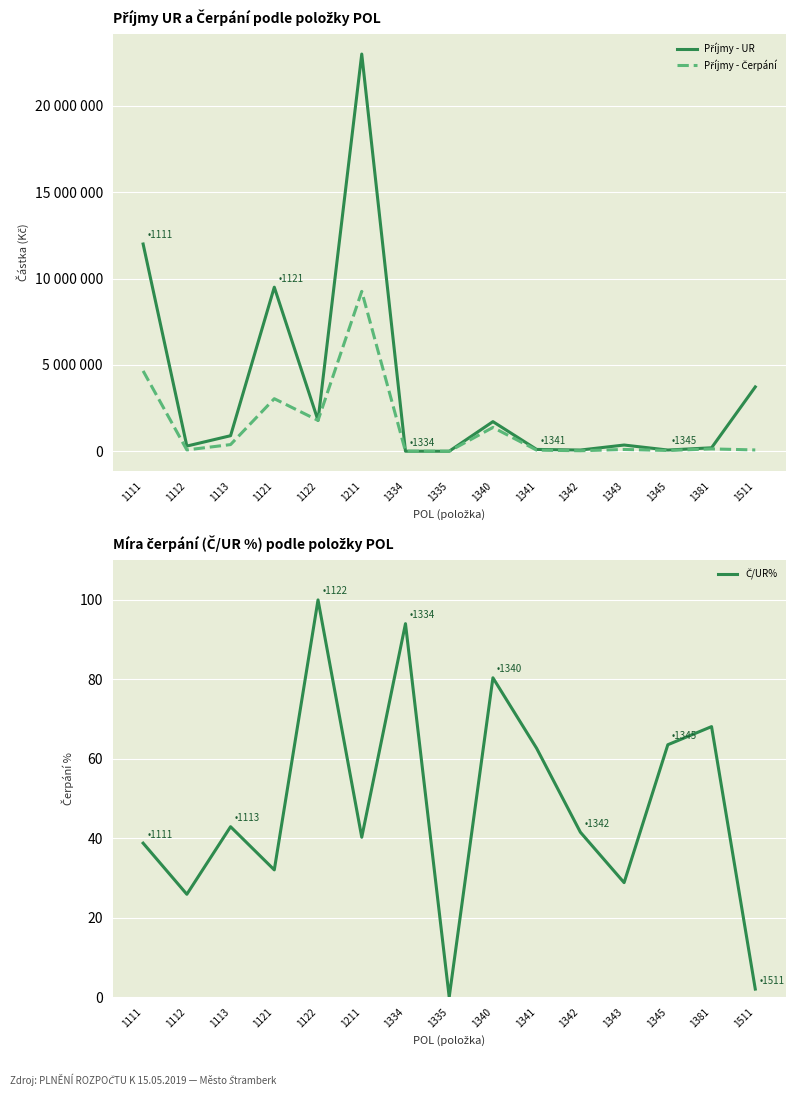

At how many categories does at least one series exceed 3311512?

4